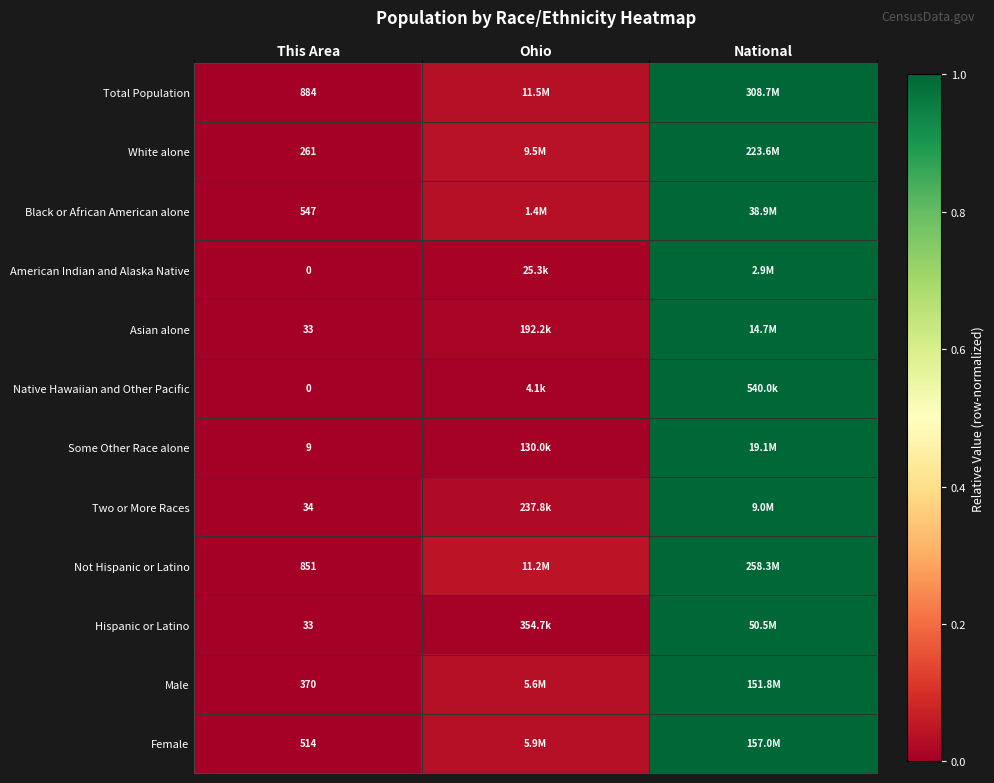

At how many categories does at least one series exceed 0?

3